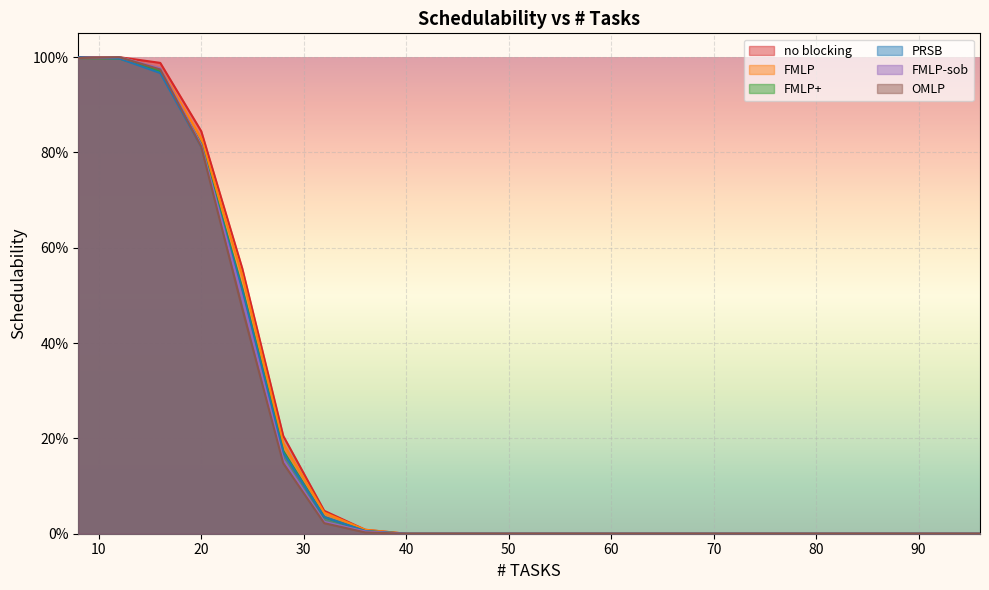

Reading left to right, transcribe all the data shown in this chart.

no blocking: 1.0	1.0	1.0	0.8	0.6	0.2	0.0	0.0	0.0	0.0	0.0	0.0	0.0	0.0	0.0	0.0	0.0	0.0	0.0	0.0	0.0	0.0	0.0
FMLP: 1.0	1.0	1.0	0.8	0.5	0.2	0.0	0.0	0.0	0.0	0.0	0.0	0.0	0.0	0.0	0.0	0.0	0.0	0.0	0.0	0.0	0.0	0.0
FMLP+: 1.0	1.0	1.0	0.8	0.5	0.2	0.0	0.0	0.0	0.0	0.0	0.0	0.0	0.0	0.0	0.0	0.0	0.0	0.0	0.0	0.0	0.0	0.0
PRSB: 1.0	1.0	1.0	0.8	0.5	0.2	0.0	0.0	0.0	0.0	0.0	0.0	0.0	0.0	0.0	0.0	0.0	0.0	0.0	0.0	0.0	0.0	0.0
FMLP-sob: 1.0	1.0	1.0	0.8	0.5	0.2	0.0	0.0	0.0	0.0	0.0	0.0	0.0	0.0	0.0	0.0	0.0	0.0	0.0	0.0	0.0	0.0	0.0
OMLP: 1.0	1.0	1.0	0.8	0.5	0.1	0.0	0.0	0.0	0.0	0.0	0.0	0.0	0.0	0.0	0.0	0.0	0.0	0.0	0.0	0.0	0.0	0.0